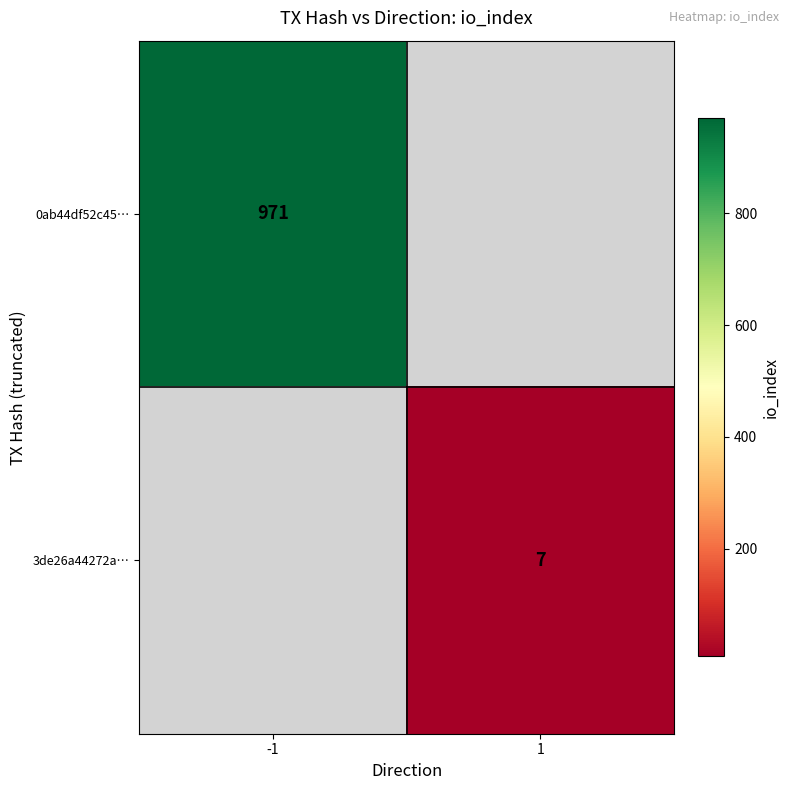

Is it true that 3de26a44272a… equals 7 at 1?

True